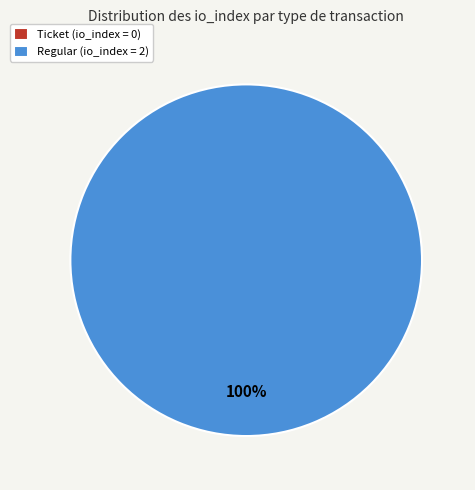

Is it true that Regular (io_index=2) is 100% of the pie?

True